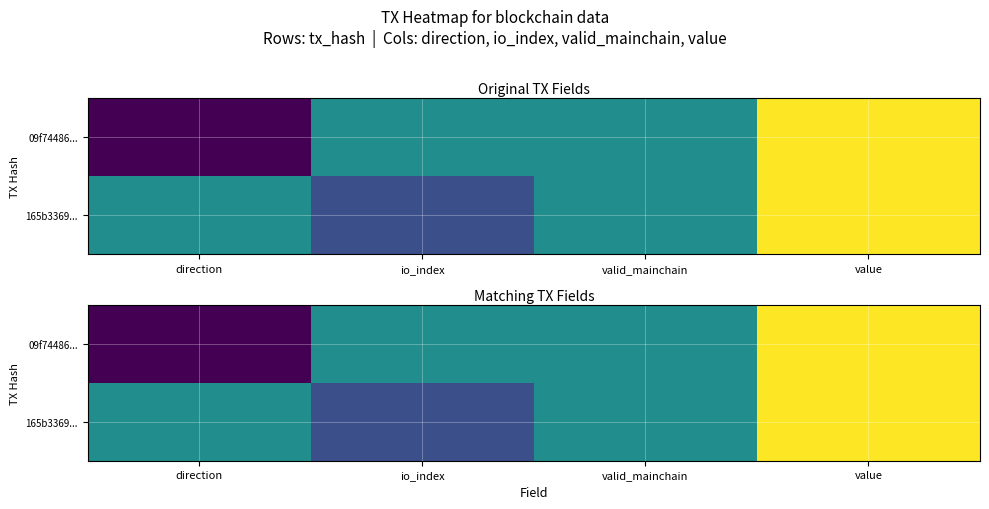

Which series has the widest spread of values?

09f74486...